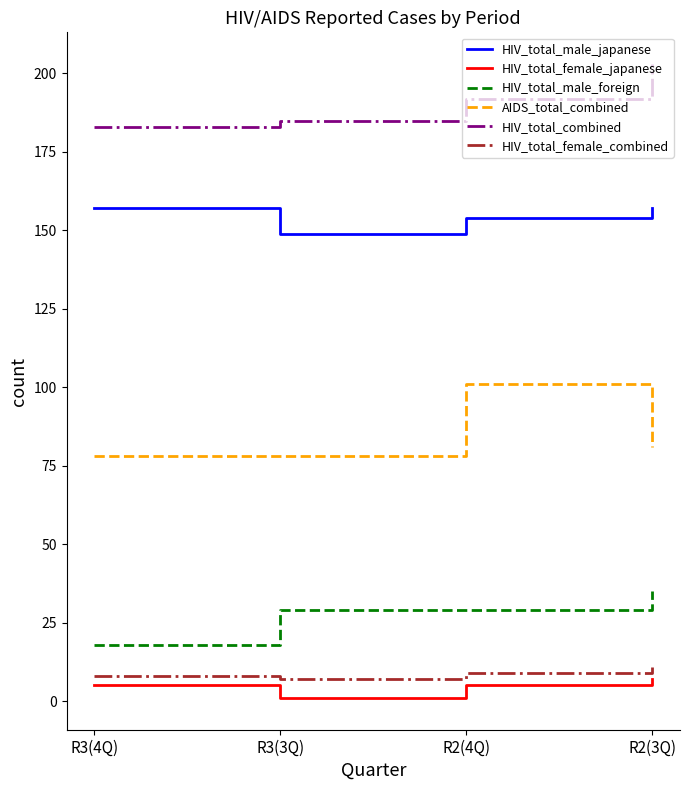

True or false: HIV_total_male_foreign and HIV_total_female_japanese intersect in this chart.

False